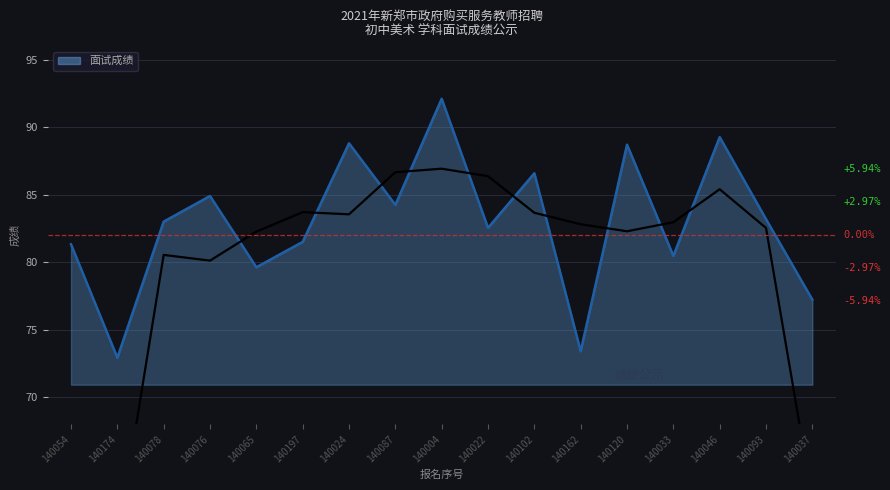

How many interior local valleys (lower than both neighbors) does the data have?

6